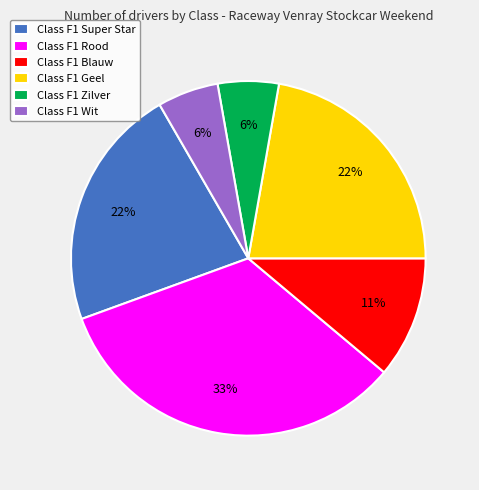

To the nearest percent, what is the average slice percentage?

17%